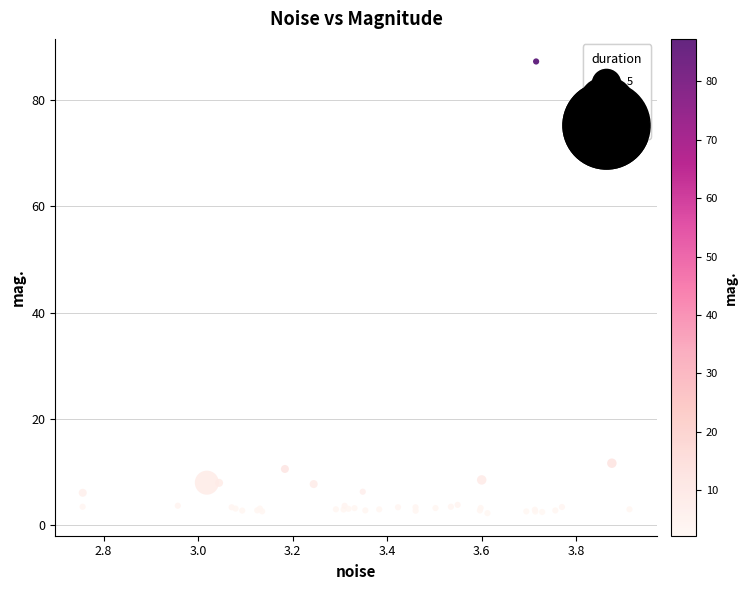

What Y value in the scatter plot is closest to 44?

11.6